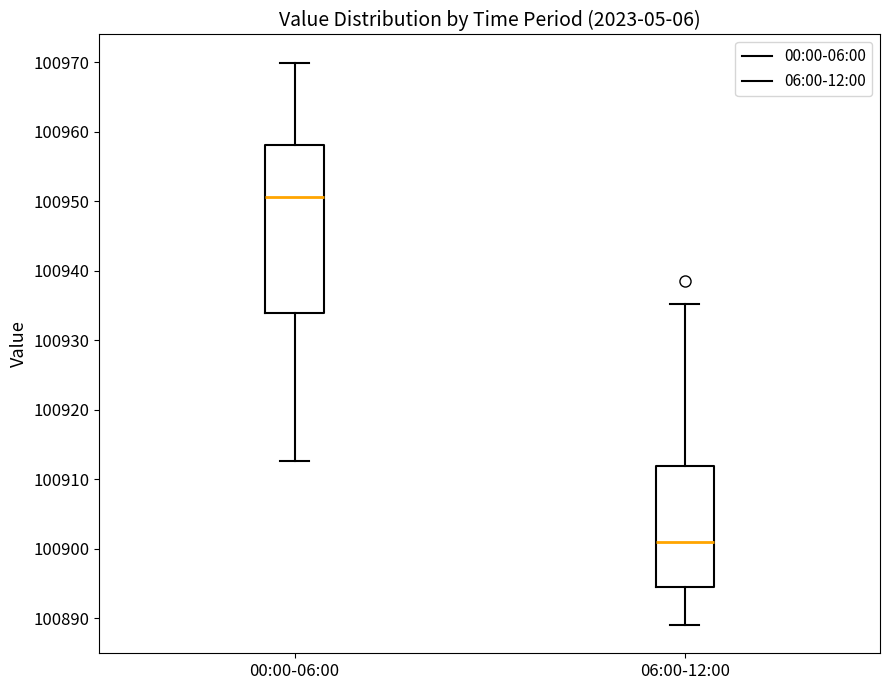

Where is the lower edge of the box for 00:00-06:00 on the y-axis? The values are not printed on the chart, so give them approximately, as read against the axis.

100934